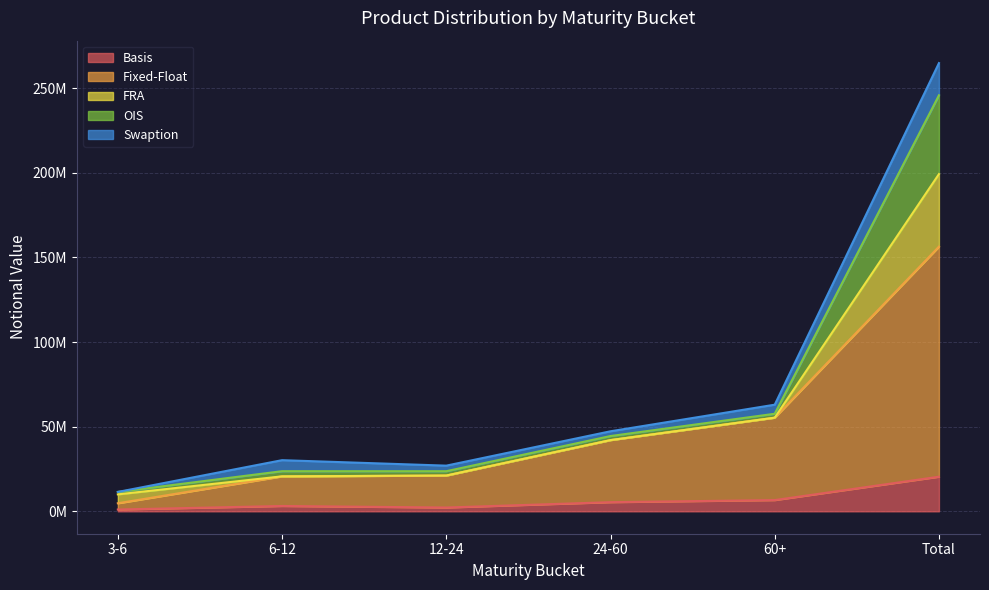

At which label does OIS reach its minimum?

3-6